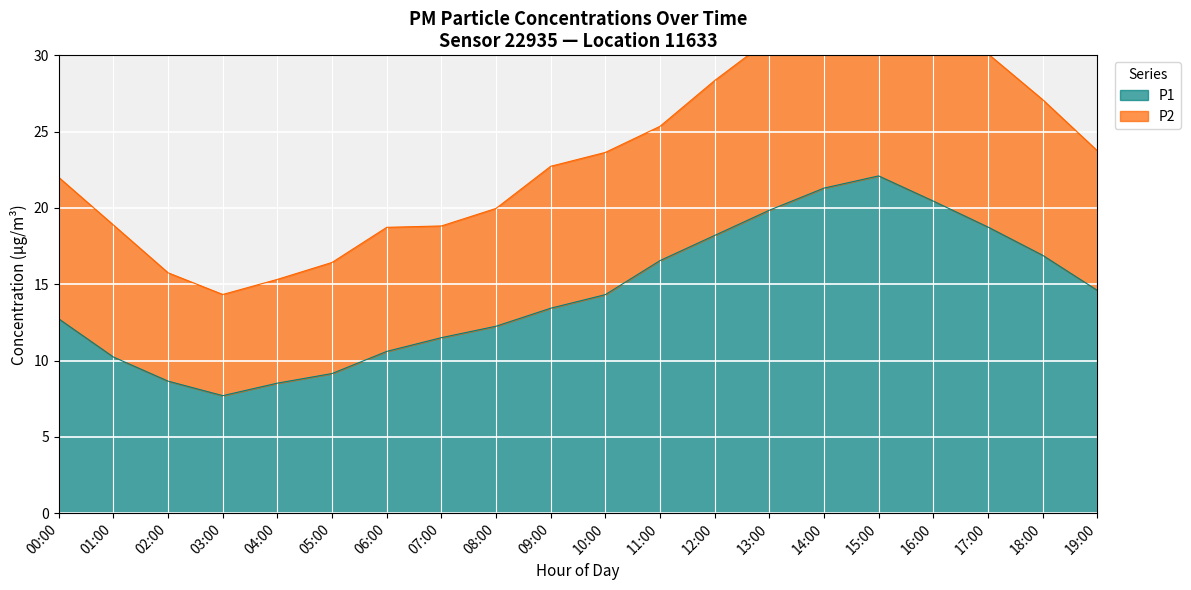

True or false: the data has more than 0 interior local peaks.

True